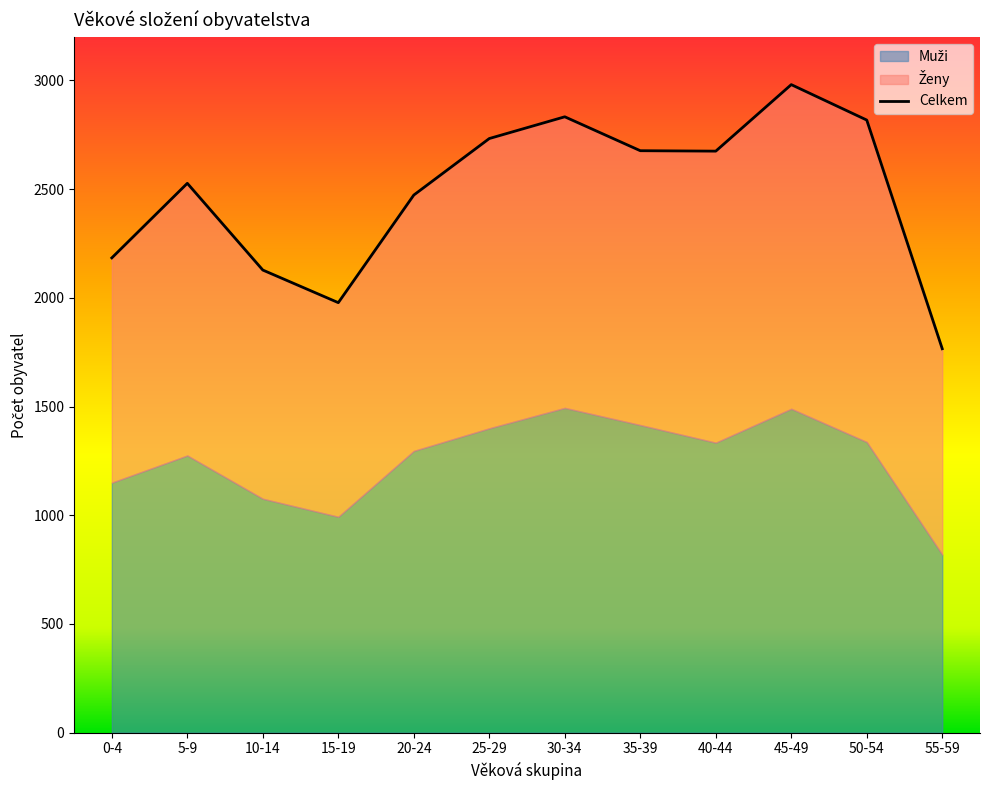

Reading left to right, list all the values displayed in this chart.

Muži: 1150	1275	1076	993	1296	1400	1494	1415	1334	1490	1337	819
Ženy: 1034	1252	1052	985	1177	1333	1339	1262	1341	1491	1481	947
Celkem: 2184	2527	2128	1978	2473	2733	2833	2677	2675	2981	2818	1766